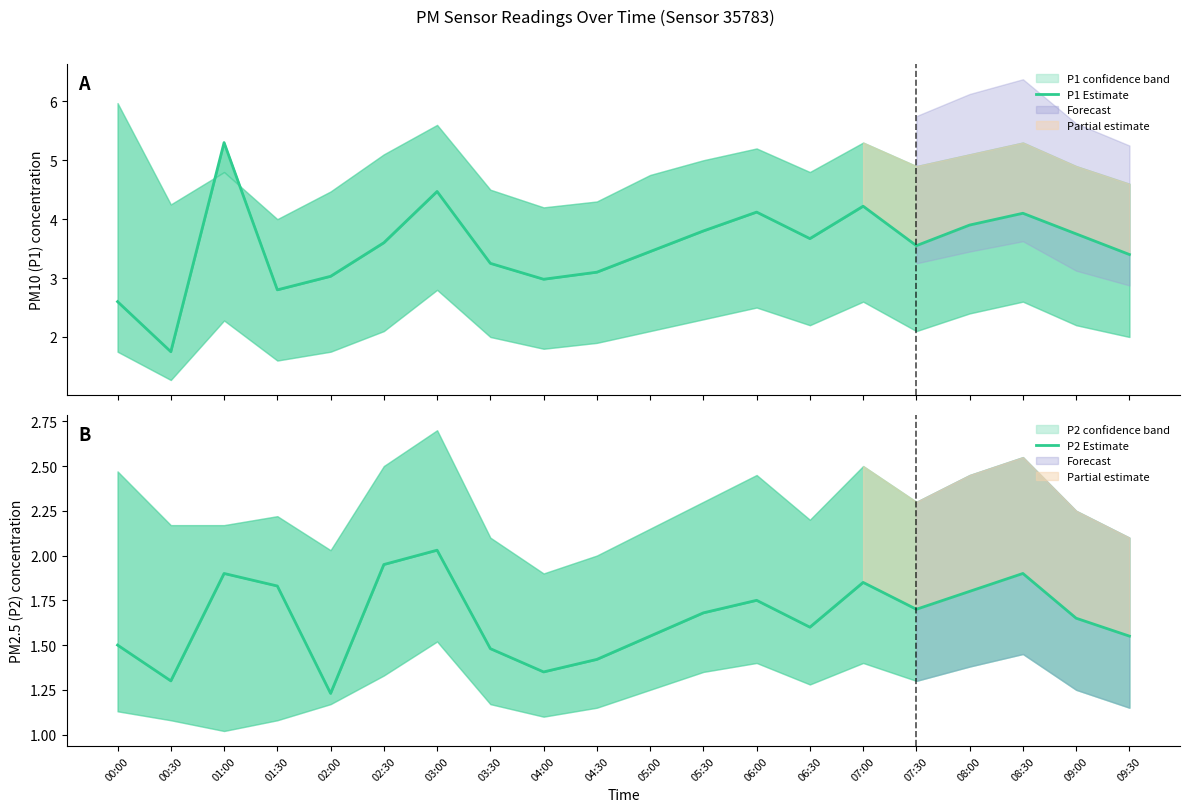

What is the average value of the P1 Estimate series?

3.5